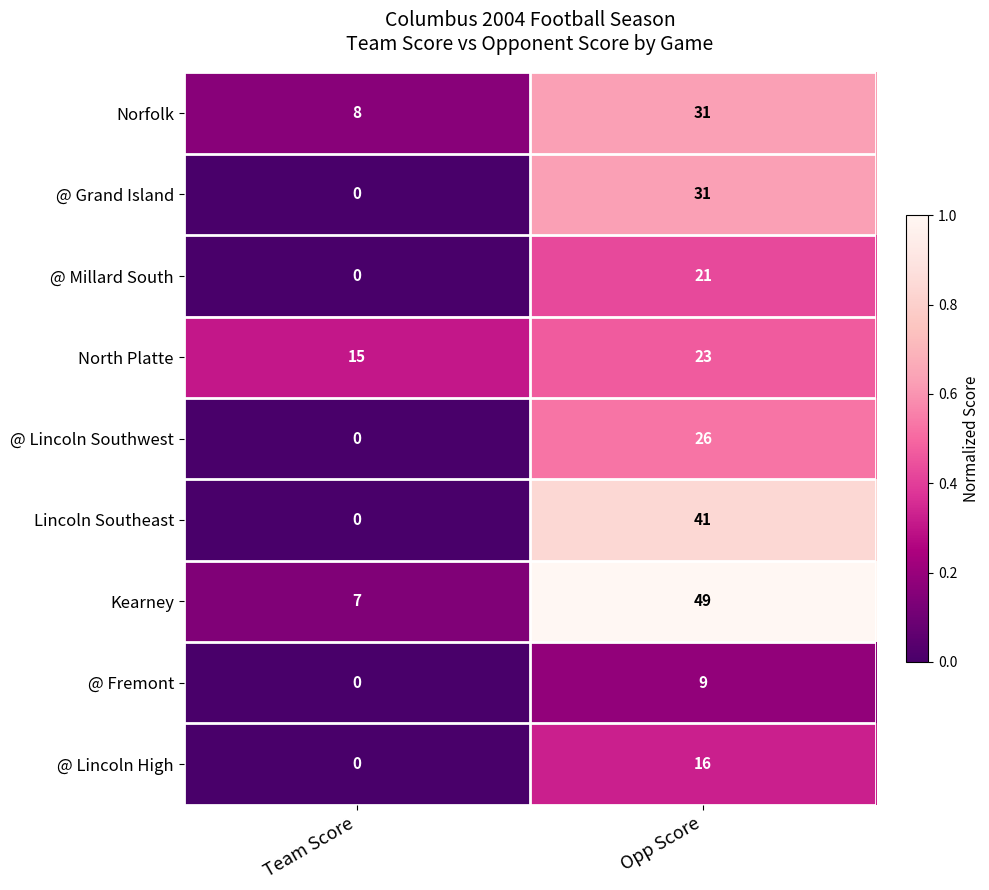

What is the difference between the Norfolk values at Team Score and Opp Score?

23